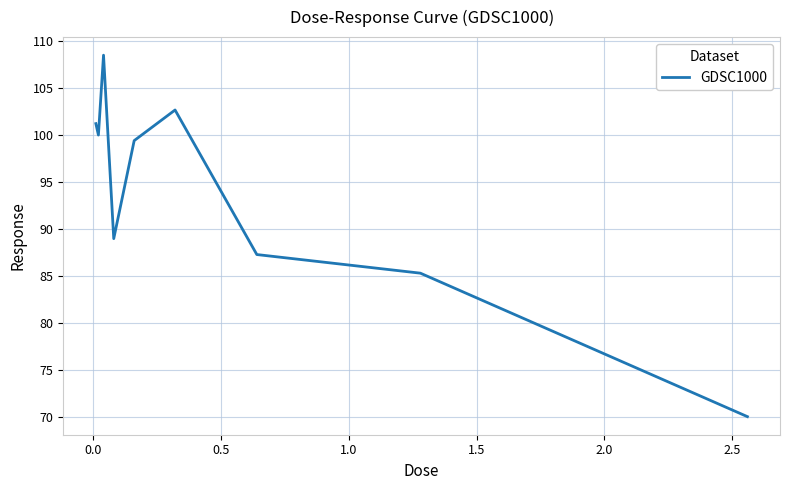

Does the chart display data point markers on the line(s)?

No